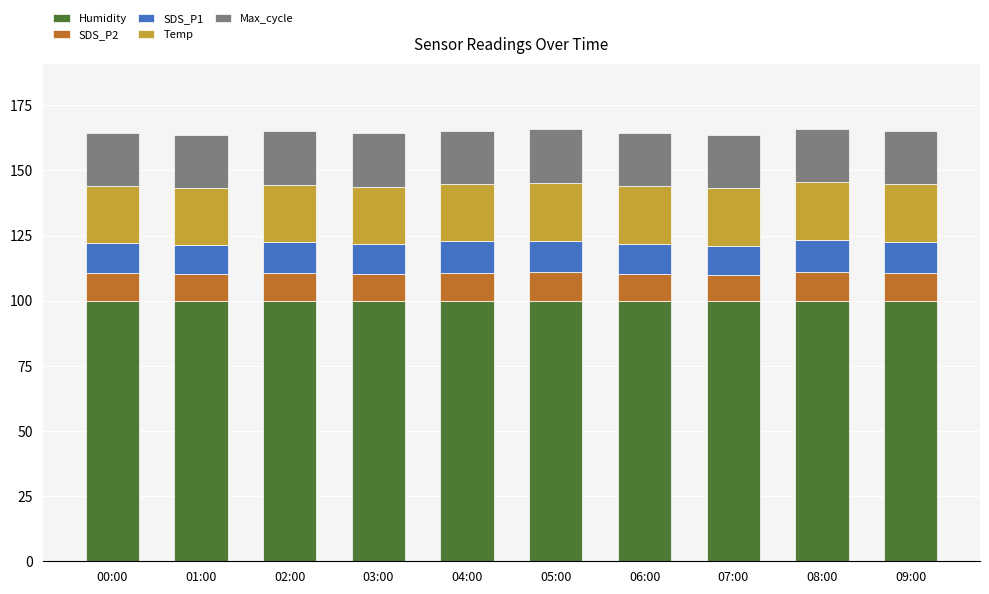

What is the maximum value for Humidity?

99.9